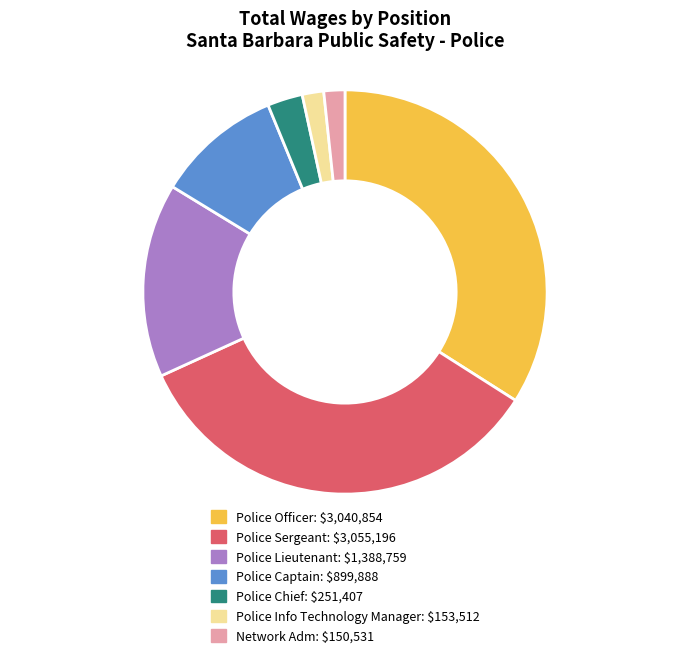

The Police Officer slice represents 34% of the pie. True or false?

True